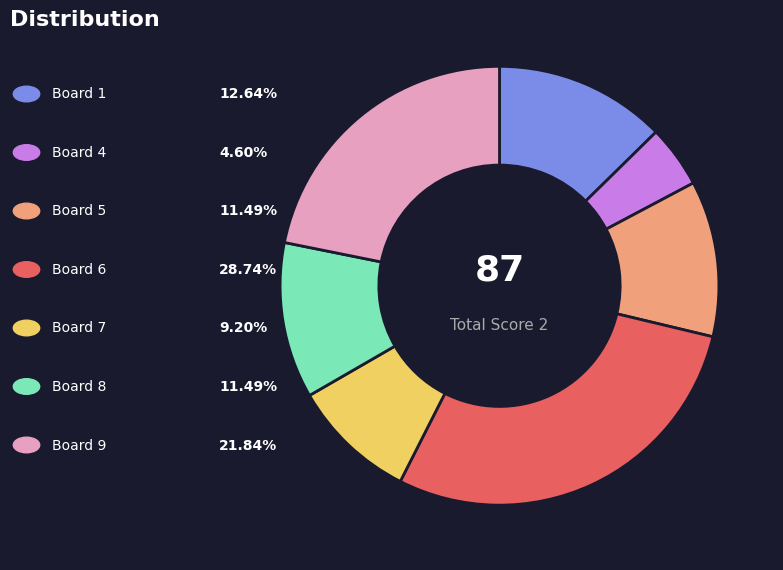

Does any single category account for the majority?

No